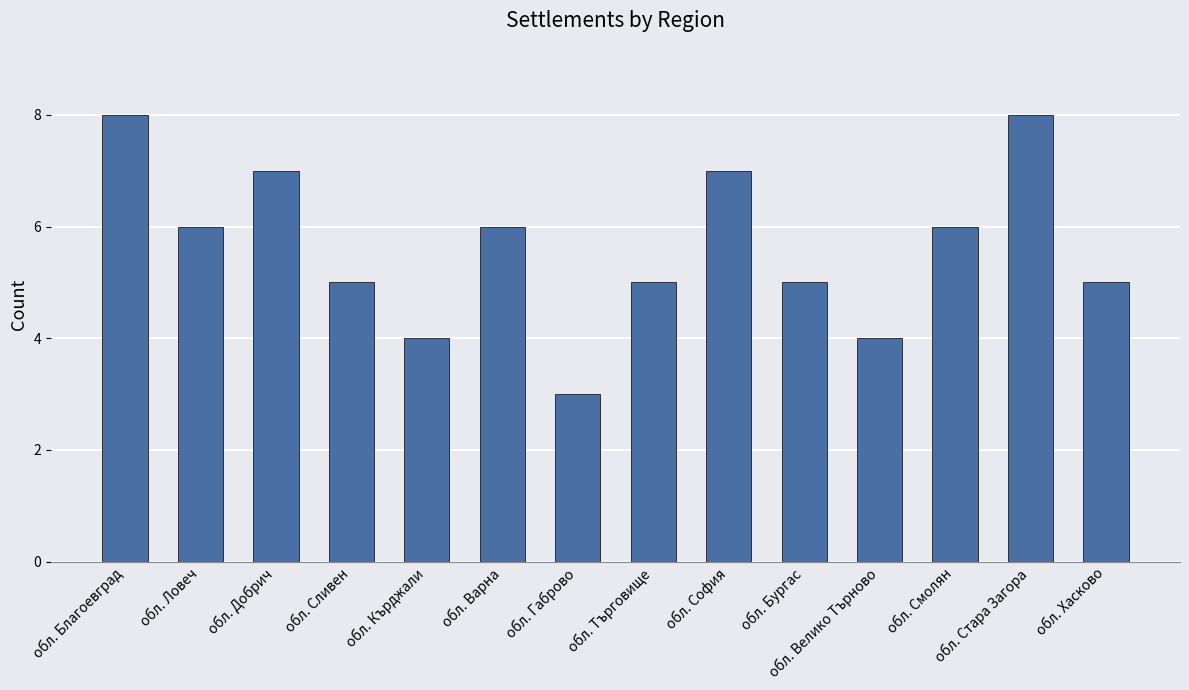

At which category does the chart reach its minimum across all series?

обл. Габрово